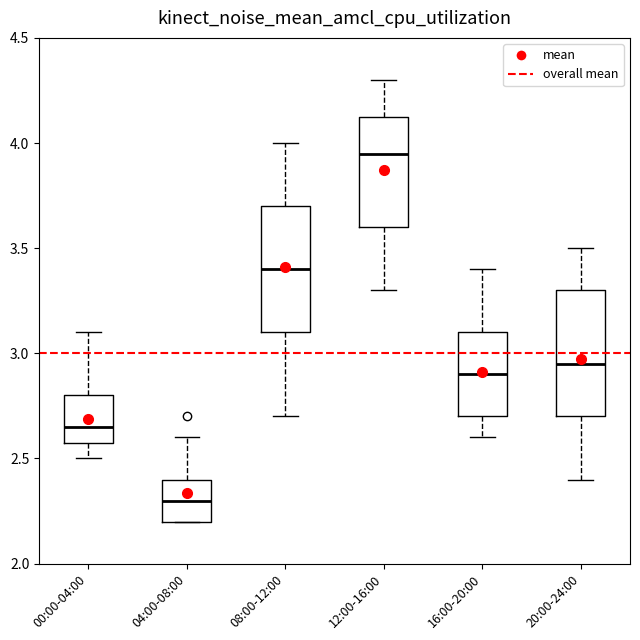

Reading left to right, transcribe this box plot: for each box, give where its median line is, the range the box spans, and where its two whiskers end, as read against the y-axis. The values are not printed on the chart, so give them approximately, as read against the axis.

00:00-04:00: median 2.65, box 2.60 to 2.80, whiskers 2.50 to 3.10
04:00-08:00: median 2.30, box 2.20 to 2.40, whiskers 2.20 to 2.60
08:00-12:00: median 3.40, box 3.10 to 3.70, whiskers 2.70 to 4.00
12:00-16:00: median 3.95, box 3.60 to 4.15, whiskers 3.30 to 4.30
16:00-20:00: median 2.90, box 2.70 to 3.10, whiskers 2.60 to 3.40
20:00-24:00: median 2.95, box 2.70 to 3.30, whiskers 2.40 to 3.50